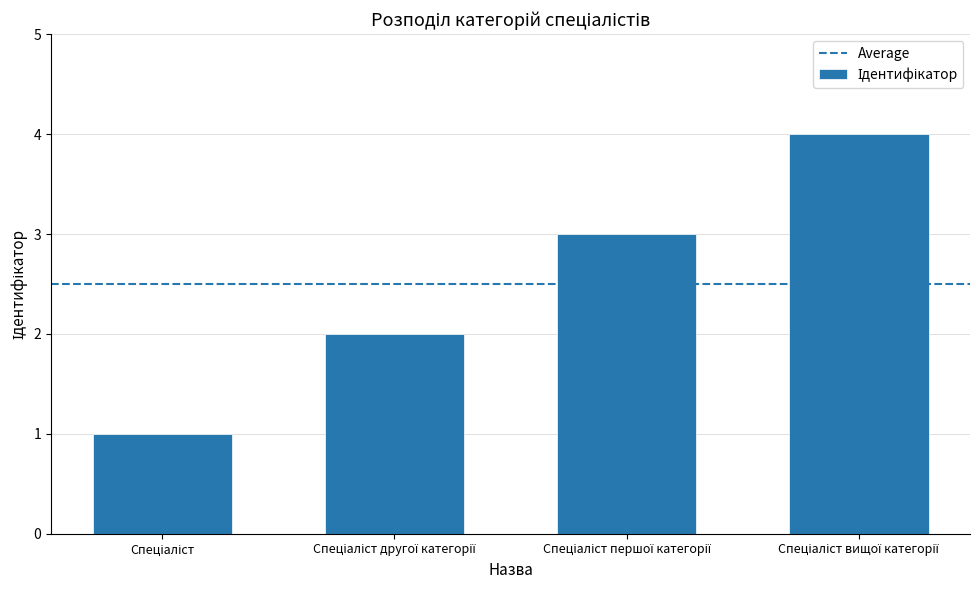

What is the sum of all values?

10